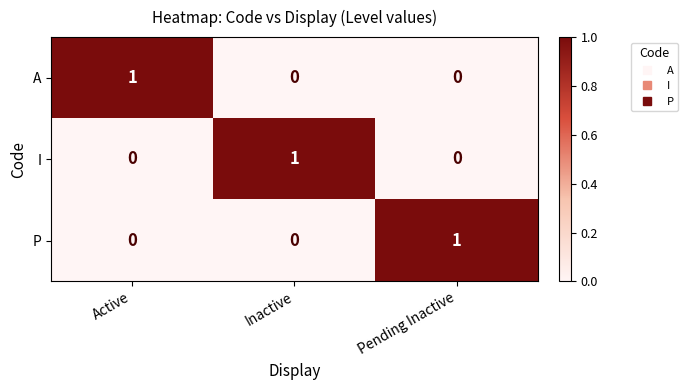

True or false: A has a value of 0 at Pending Inactive.

True